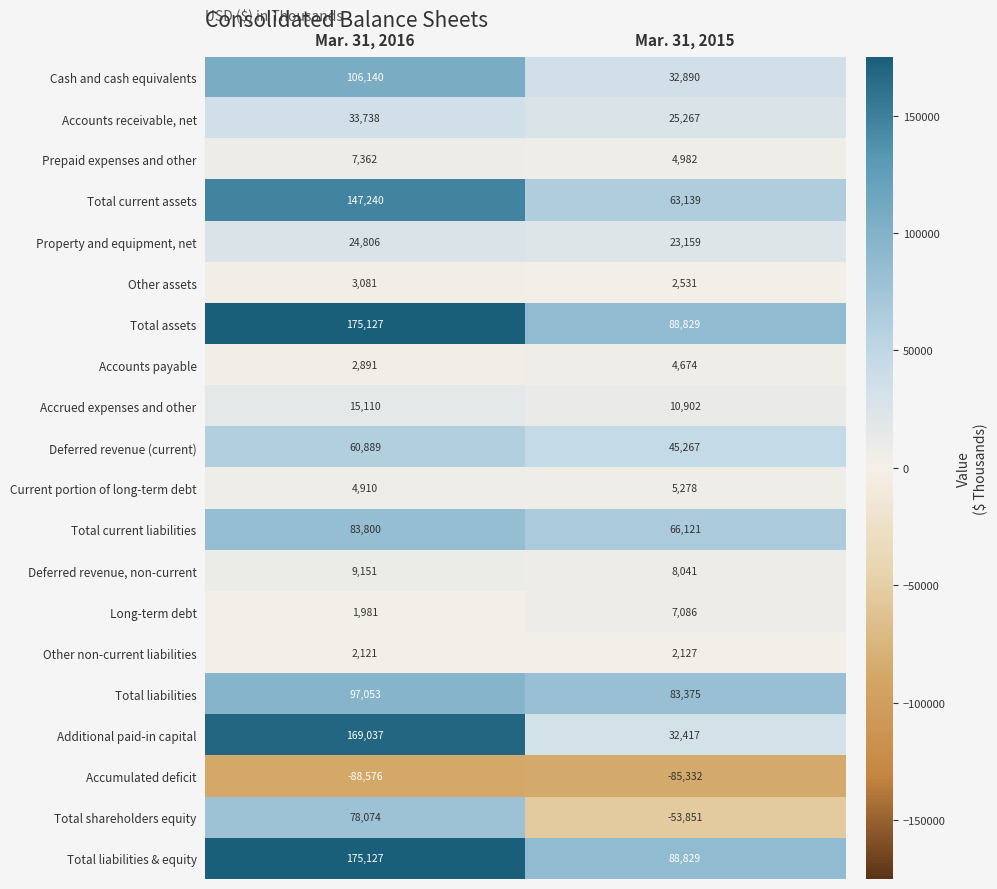

Count the number of categories in the chart.

2